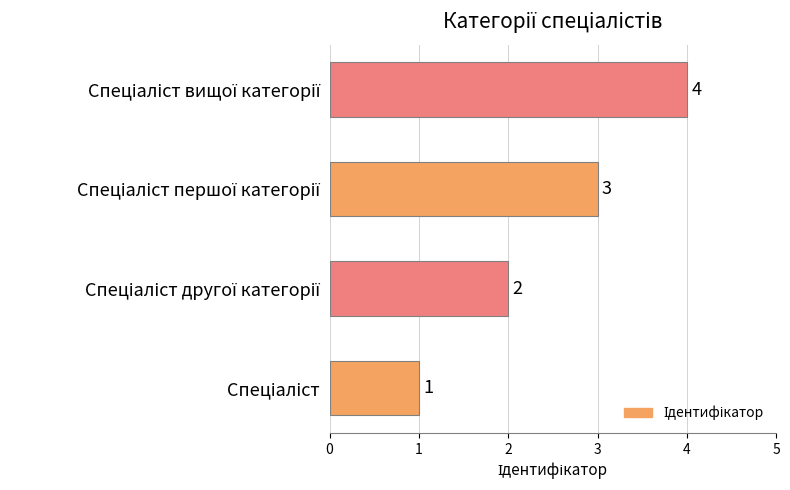

How many data points are less than 3?

2